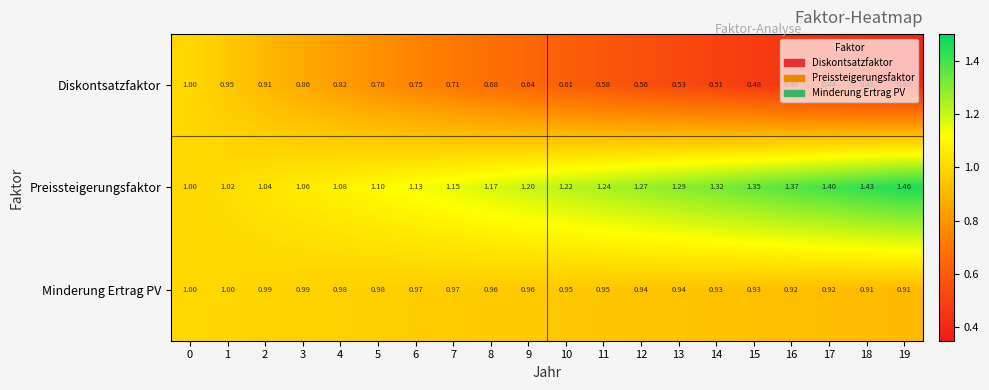

What is the total value across all series at 2?

2.9